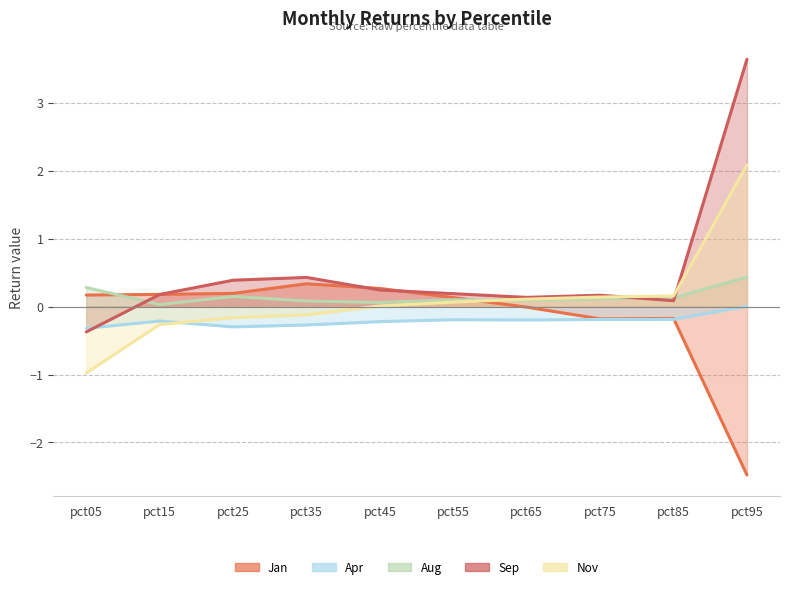

Which category has the highest value in the Nov series?

pct95